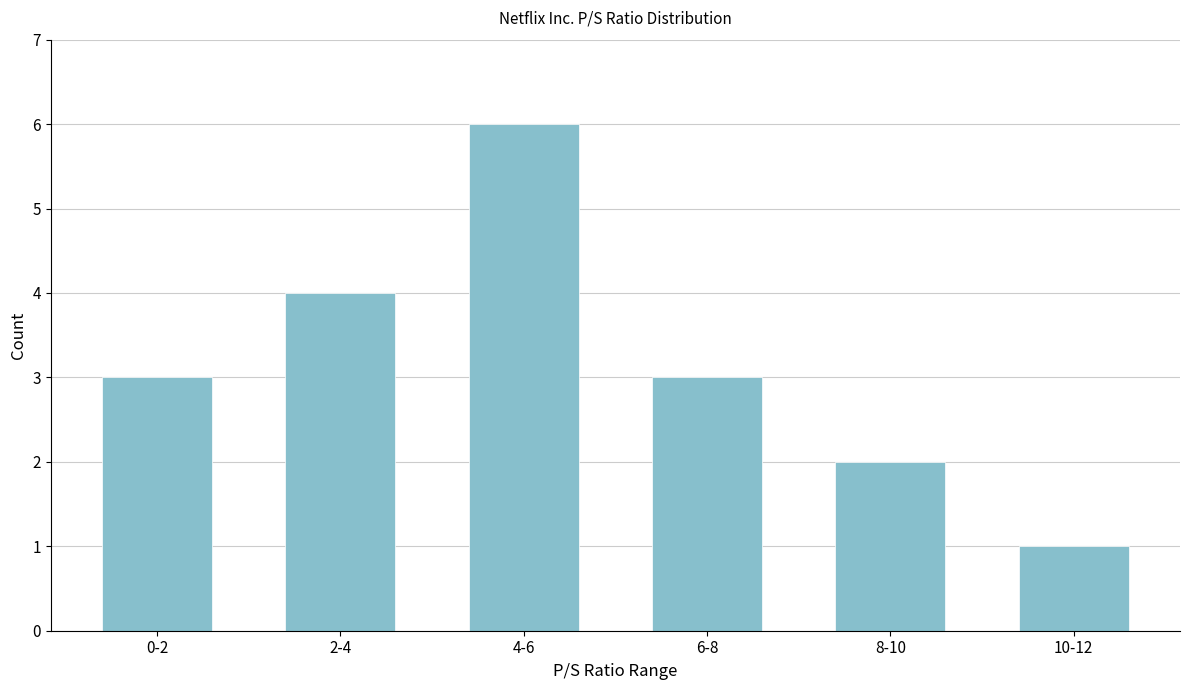

Reading left to right, transcribe all the data shown in this chart.

3	4	6	3	2	1